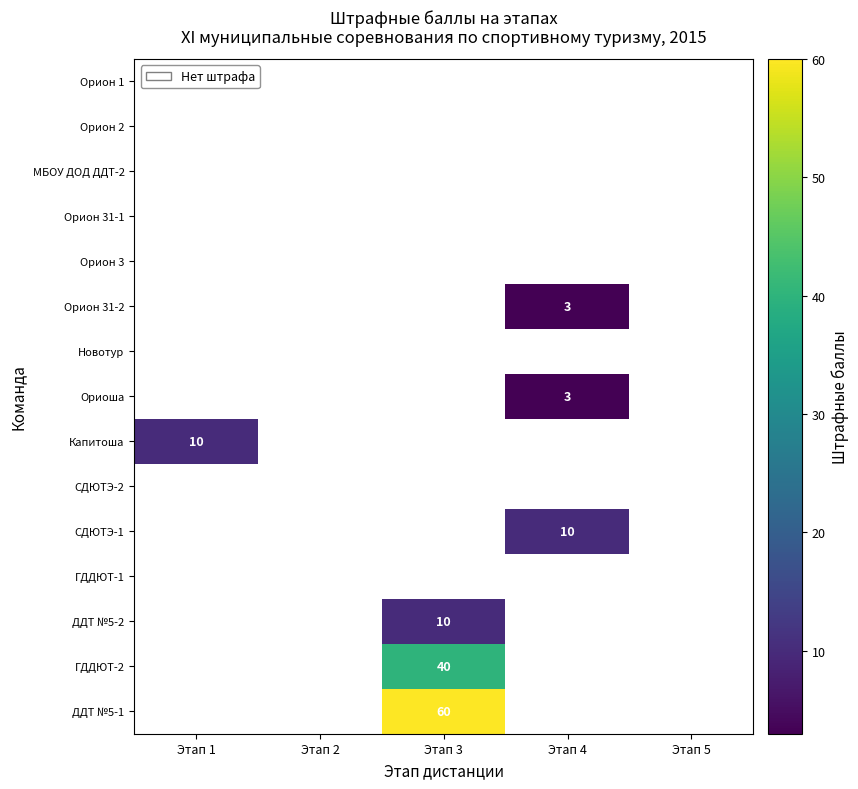

Which label corresponds to the smallest value in the chart?

Этап 4